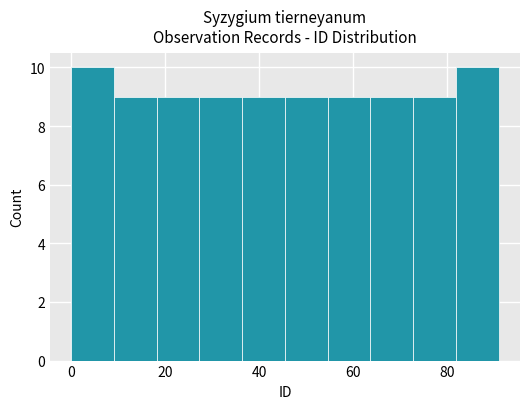

Reading left to right, transcribe this chart: for each bar, give the range it covers on the x-axis and its height. Neither the bar edges nor the heights are printed on the chart, so give them approximately, as read against the axes.

0 to 10: 10
10 to 18: 9
18 to 28: 9
28 to 36: 9
36 to 46: 9
46 to 54: 9
54 to 64: 9
64 to 72: 9
72 to 82: 9
82 to 92: 10